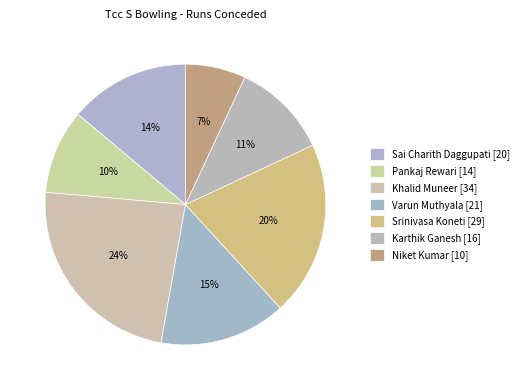

How many segments does this pie chart have?

7